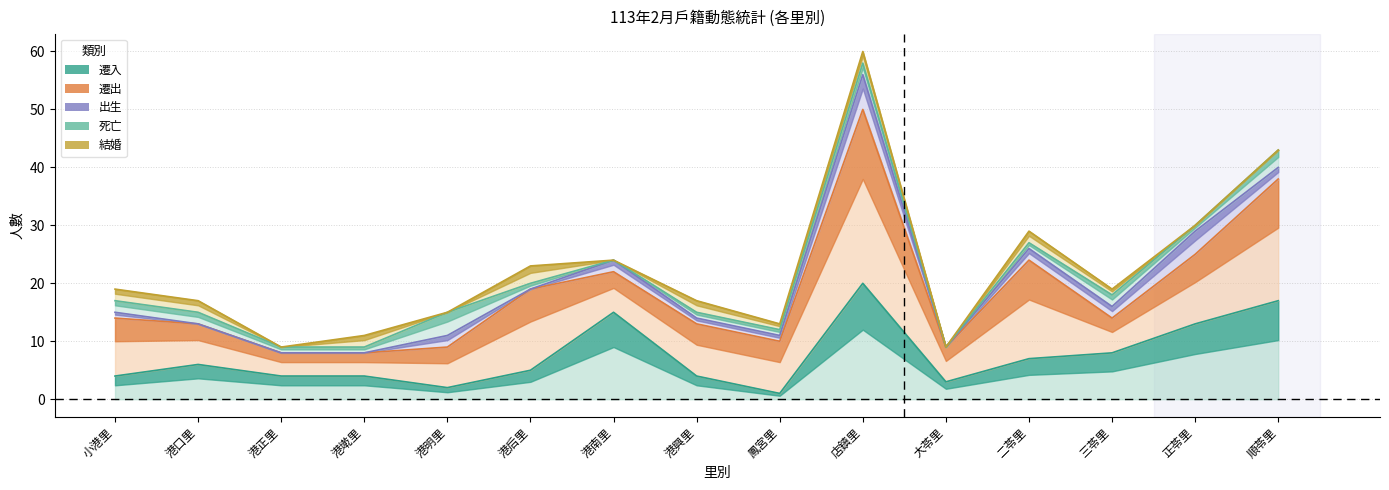

True or false: 遷出 and 結婚 cross at least once.

False